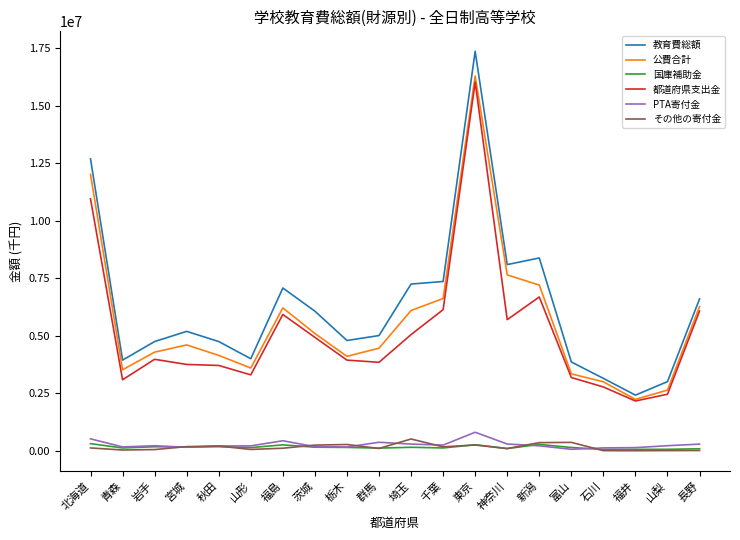

At which category is the sum across all series the highest?

東京